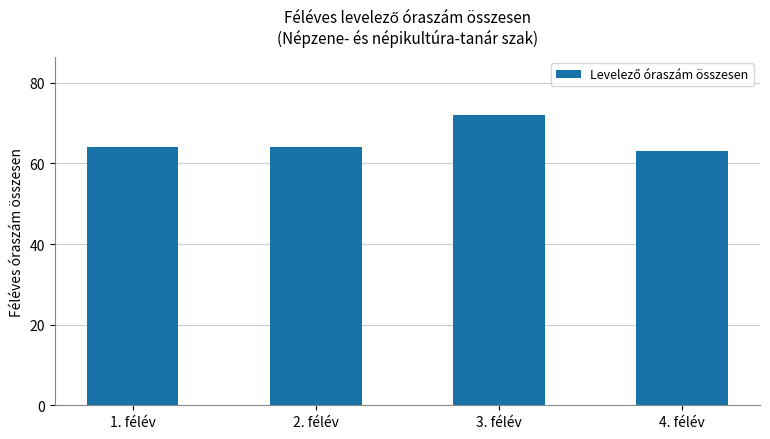

What is the label of the 4th bar from the left?

4. félév